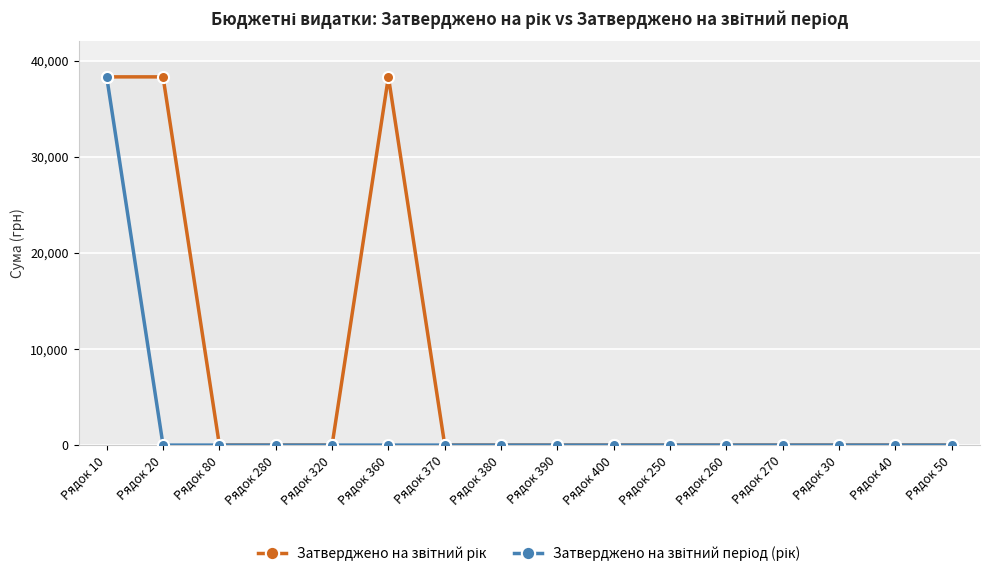

What is the label of the 13th point from the left?

Рядок 270